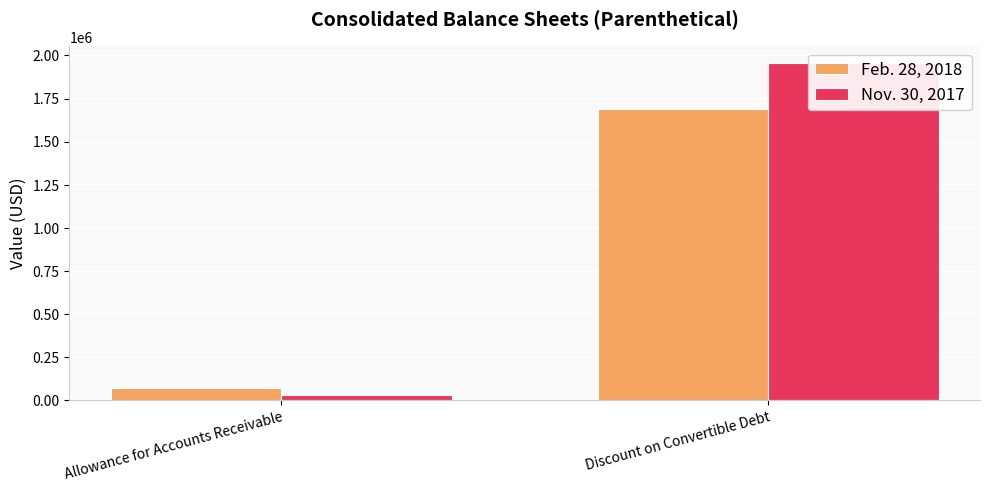

How many bars are there in total?

4